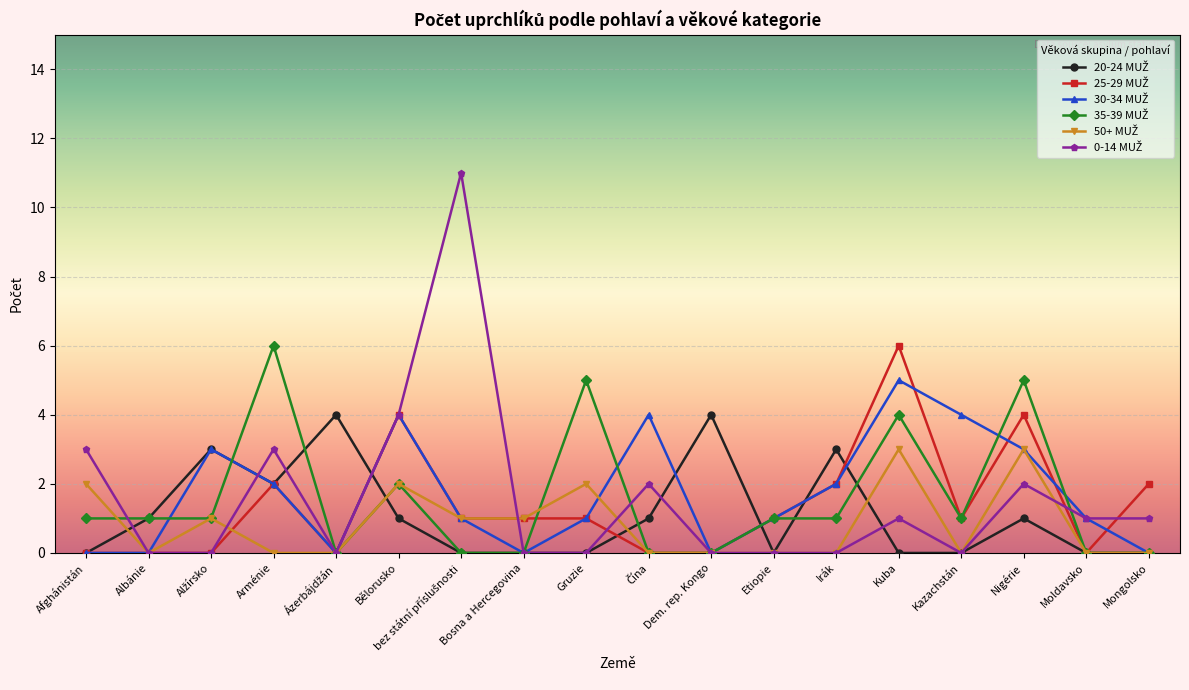

What is the label of the 6th point from the right?

Irák